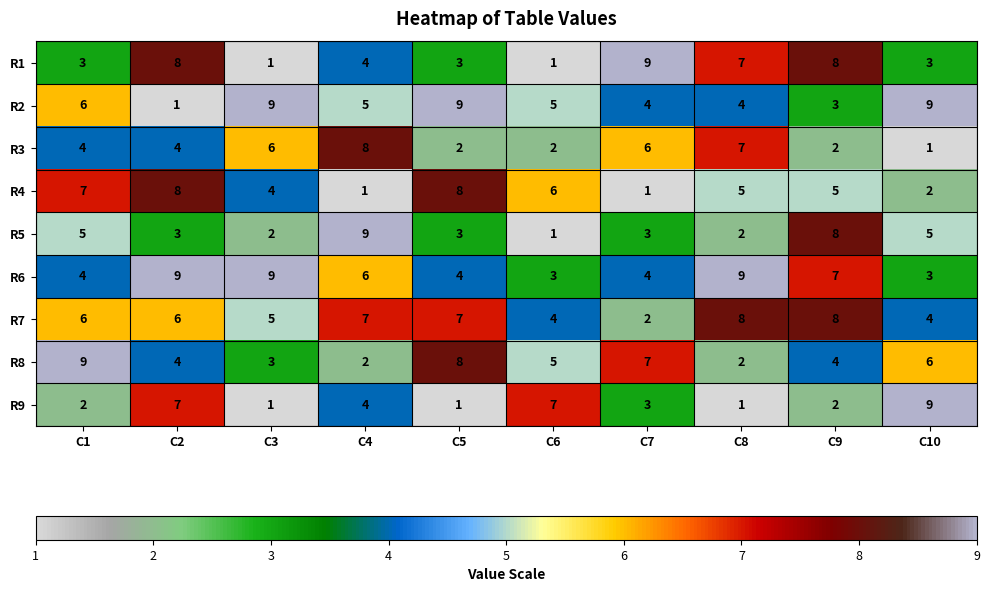

What is the sum of all R6 values?

58